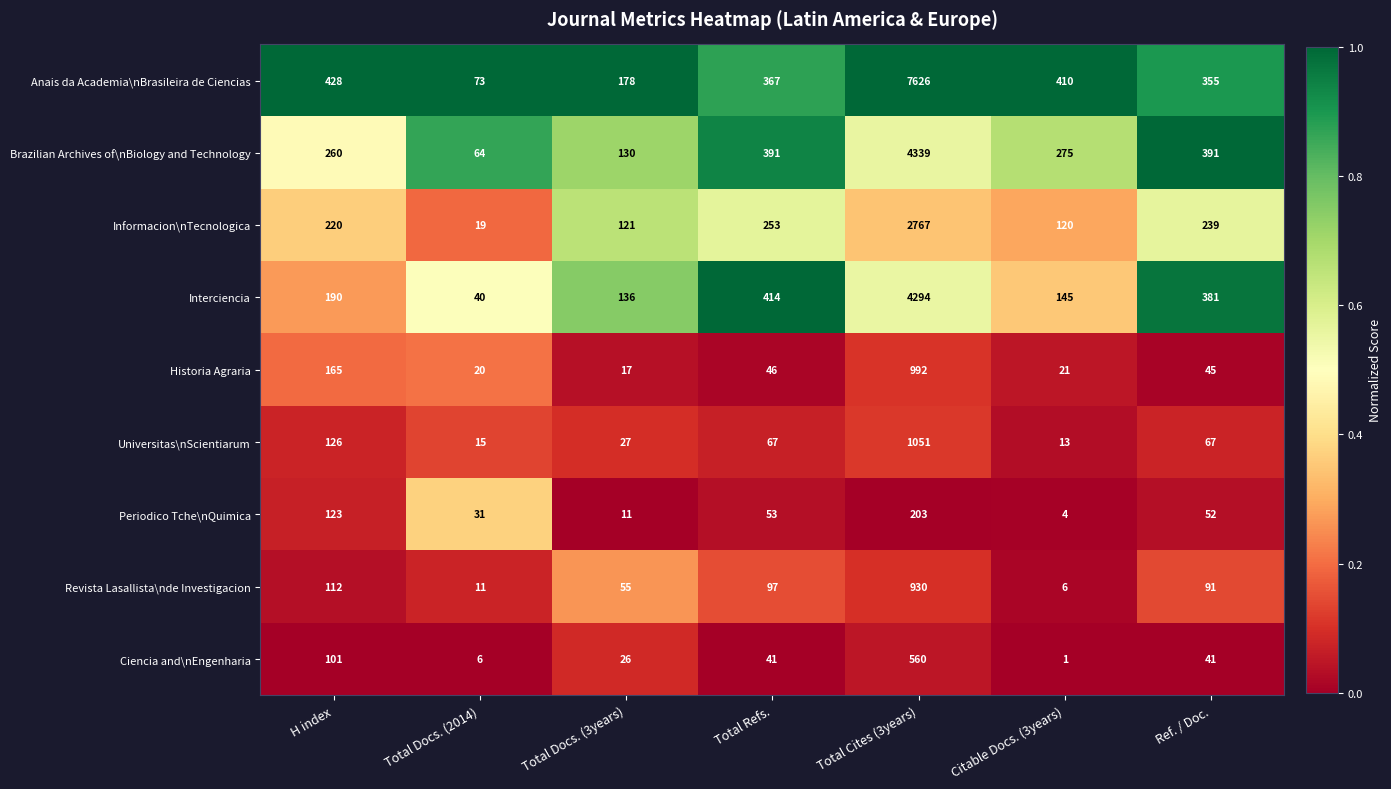

Rank the series at Total Docs. (2014) from highest to lowest value.

Anais da Academia\nBrasileira de Ciencias, Brazilian Archives of\nBiology and Technology, Interciencia, Periodico Tche\nQuimica, Historia Agraria, Informacion\nTecnologica, Universitas\nScientiarum, Revista Lasallista\nde Investigacion, Ciencia and\nEngenharia